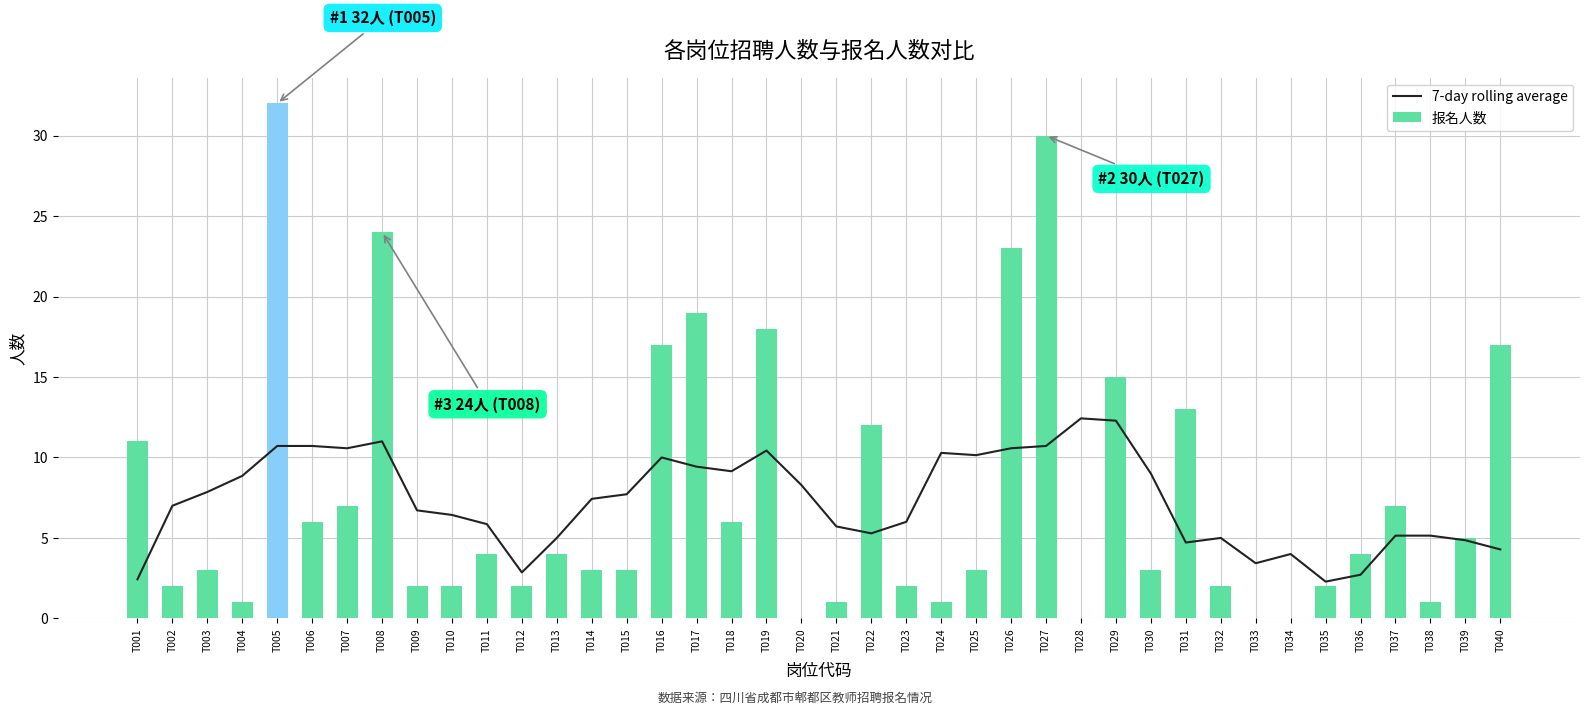

Read the 报名人数 value at T027.

30